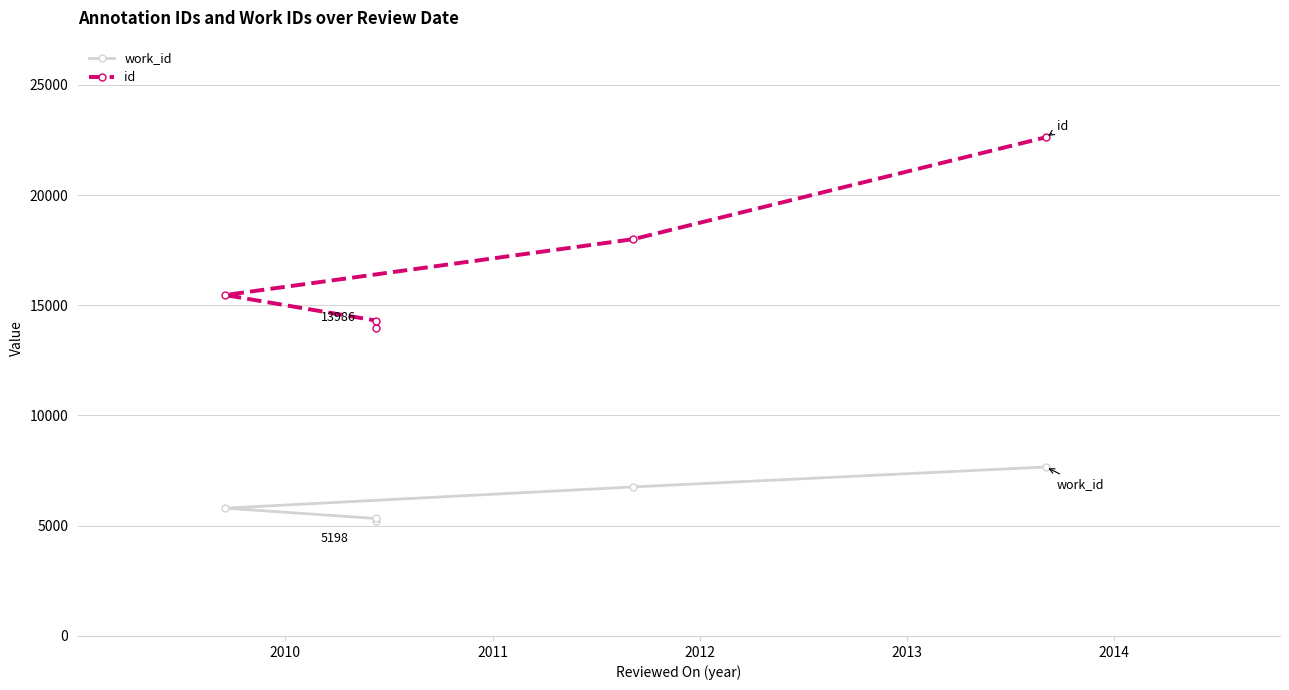

What is the greatest value displayed?

22619